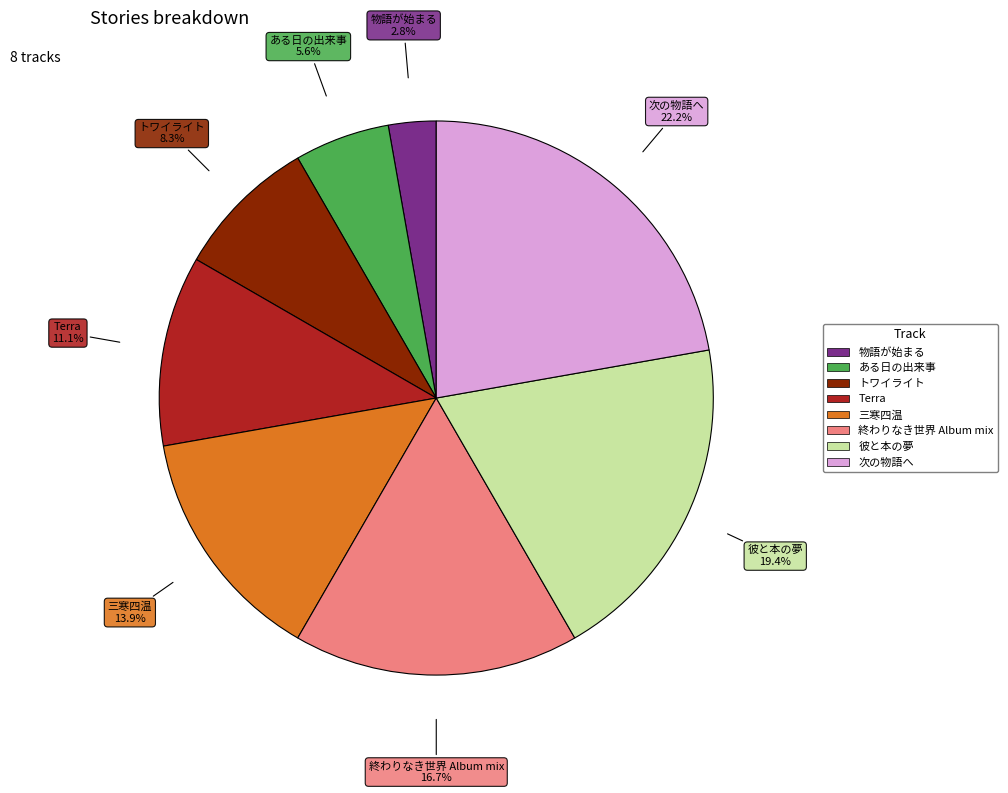

Is 次の物語へ the majority of the pie?

No